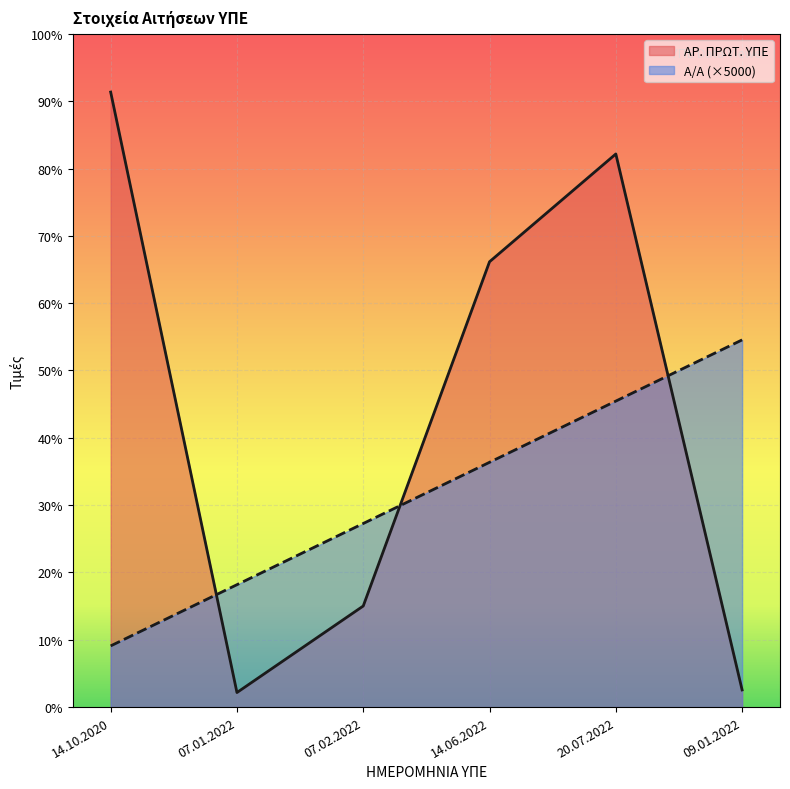

Does the chart display data point markers on the line(s)?

No